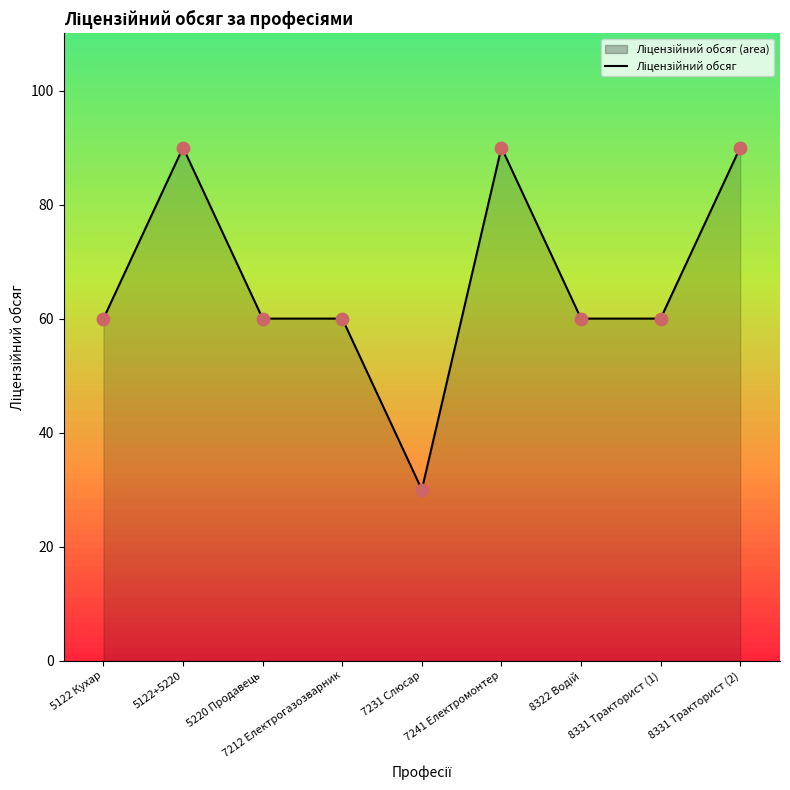

Between 7241 Електромонтер and 5220 Продавець, which is larger?

7241 Електромонтер